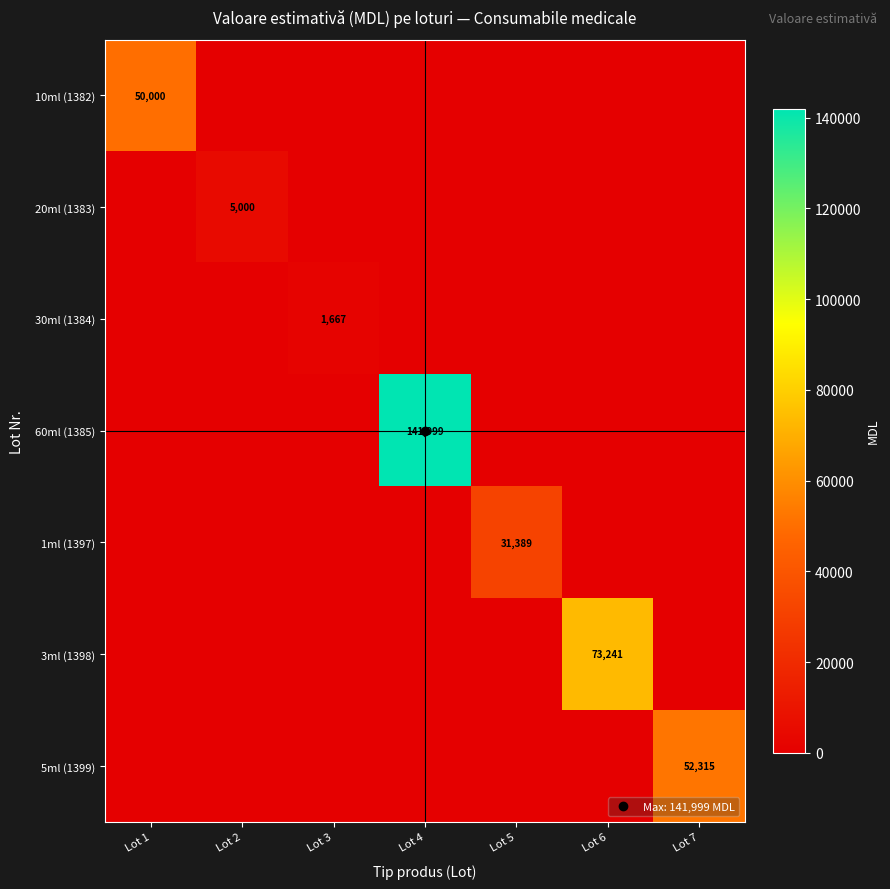

How many categories are shown in the chart?

7